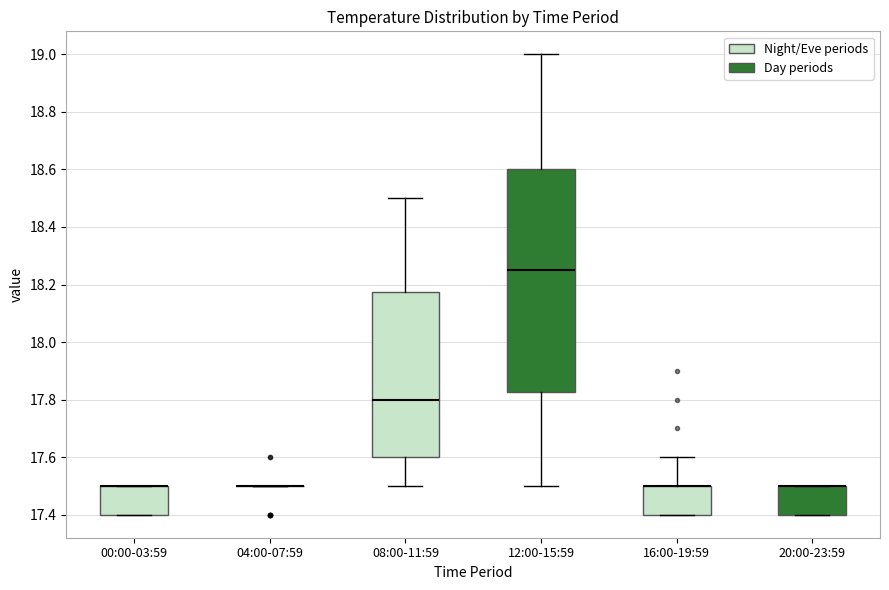

Comparing the boxes themselves (not the whiskers), which one is the tallest?

12:00-15:59